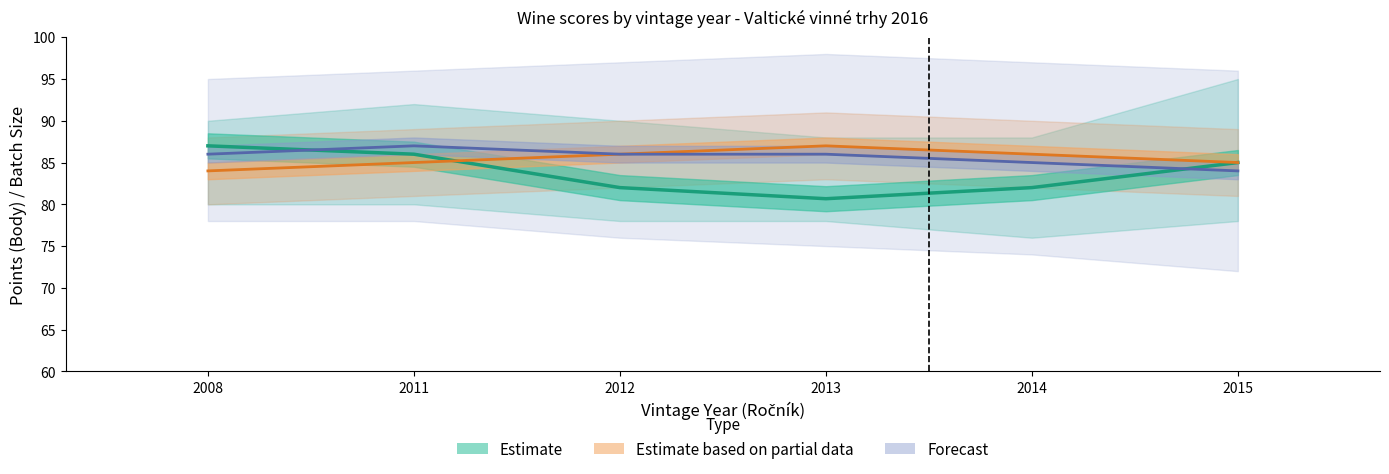

Reading right to left, extract all data points from this chart.

Estimate: 85.0	82.0	80.7	82.0	86.0	87.0
Estimate based on partial data: 85.0	86.0	87.0	86.0	85.0	84.0
Forecast: 84.0	85.0	86.0	86.0	87.0	86.0
Vel. šarže (scaled): 40.0	5.3	16.3	17.0	6.9	2.0